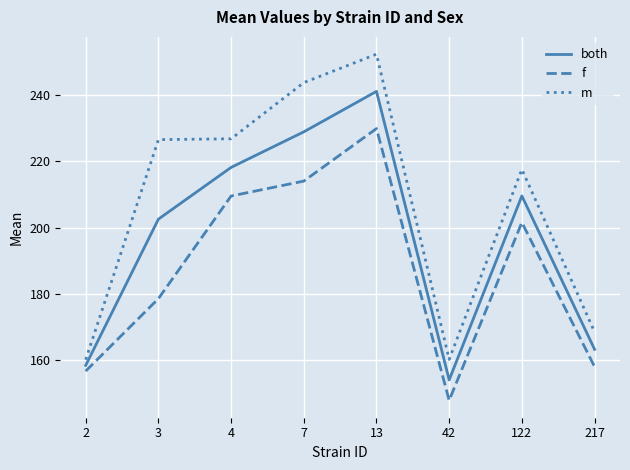

Is this an area chart (filled region under the line)?

No